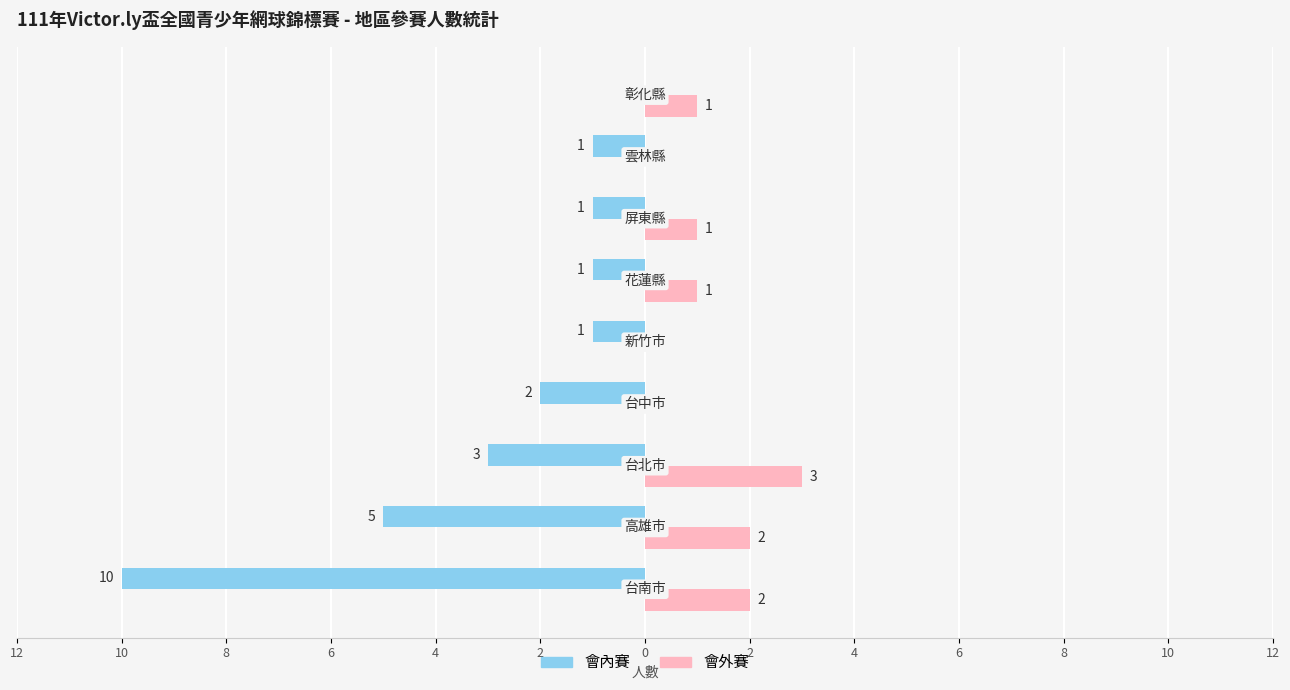

Which series has the largest range (max minus min)?

會內賽